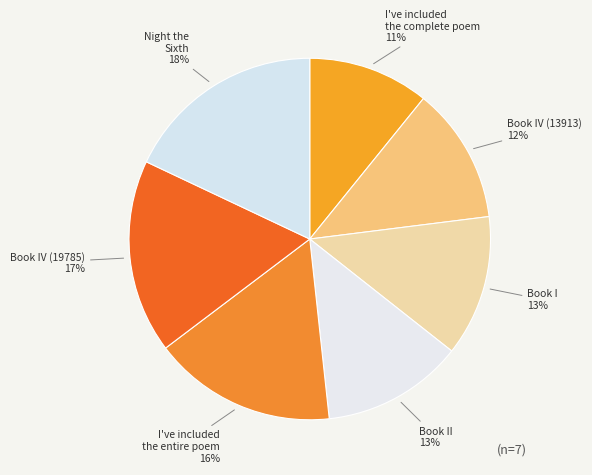

Which category has the smallest portion of the pie?

I've included the complete poem